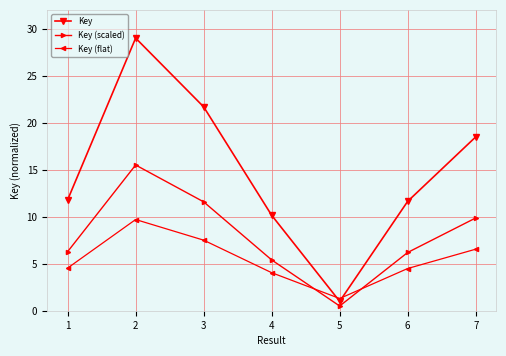

Which series has the widest spread of values?

Key